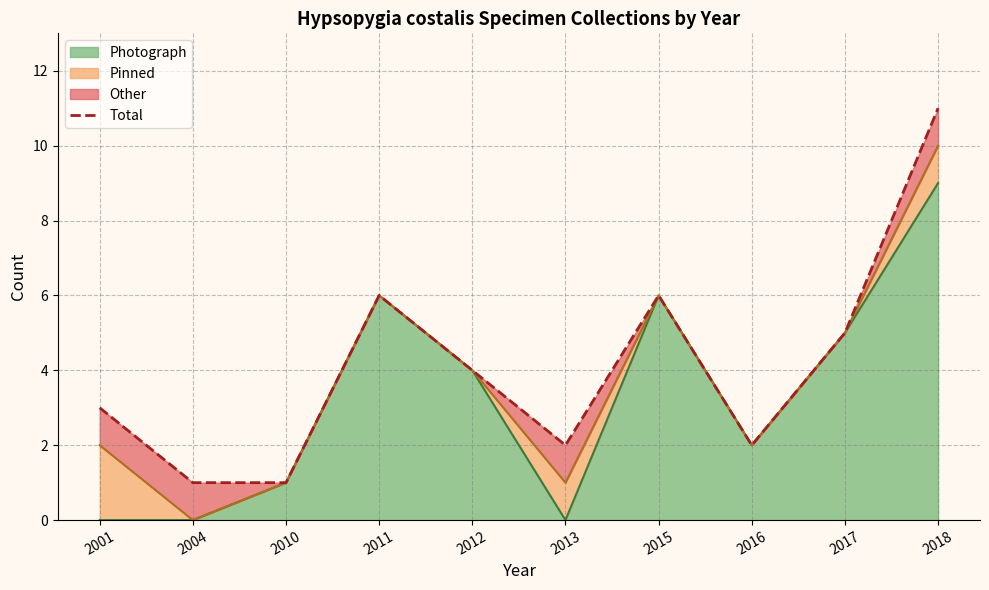

What is the sum of the values at 2001 and 2015?

9